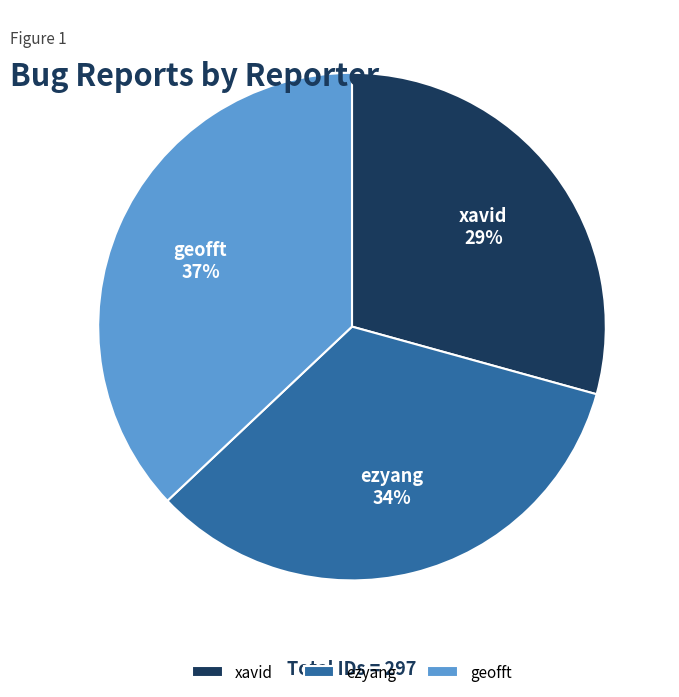

How many segments does this pie chart have?

3